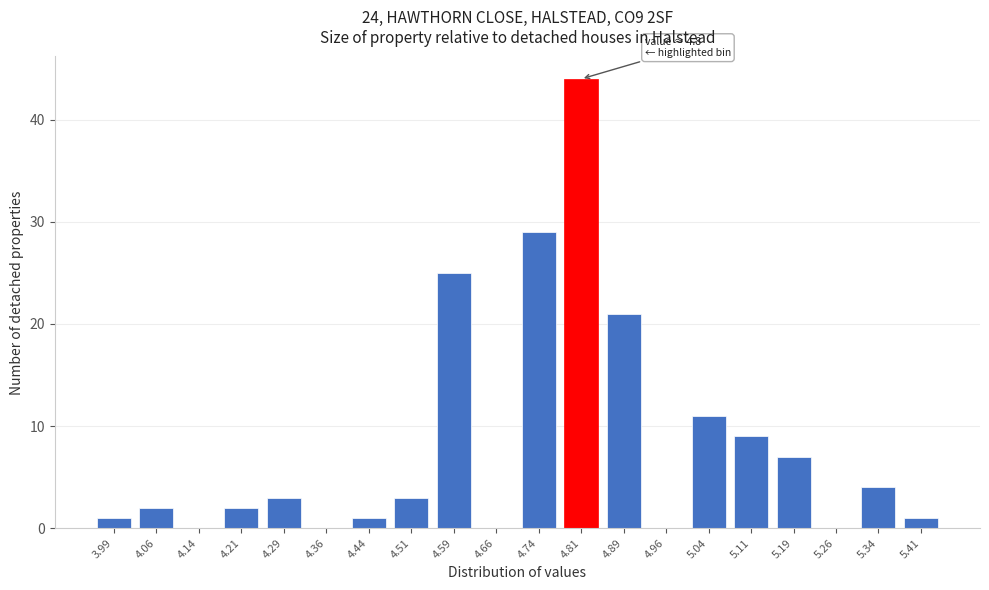

Reading left to right, what are all the values shown in this chart?

3.99=1	4.06=2	4.14=0	4.21=2	4.29=3	4.36=0	4.44=1	4.51=3	4.59=25	4.66=0	4.74=29	4.81=44	4.89=21	4.96=0	5.04=11	5.11=9	5.19=7	5.26=0	5.34=4	5.41=1